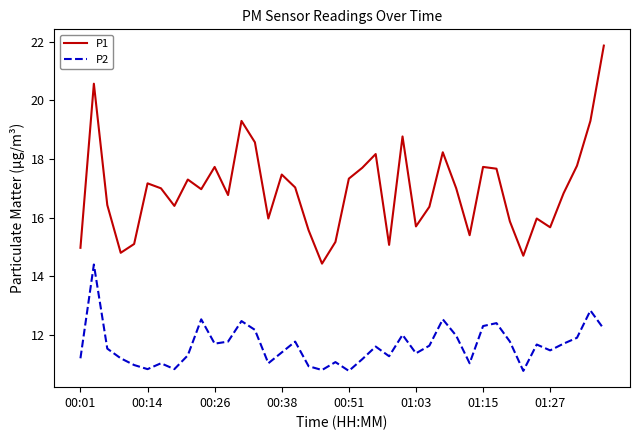

List the series in order of their overall mean, lowest first.

P2, P1